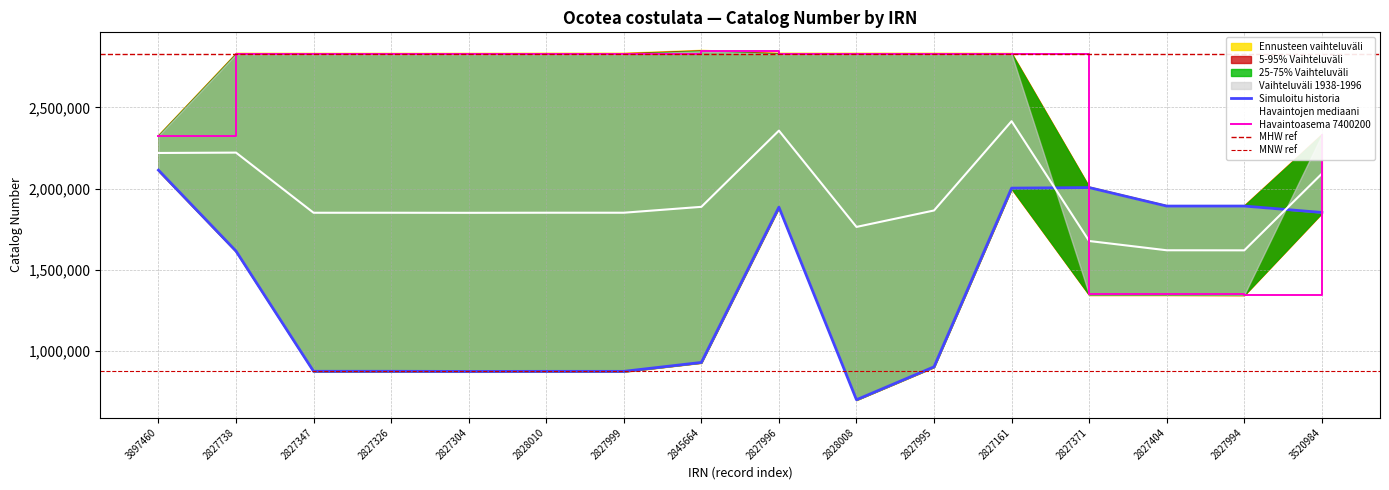

What is the lowest value of the Havaintojen mediaani series?

1619328.0